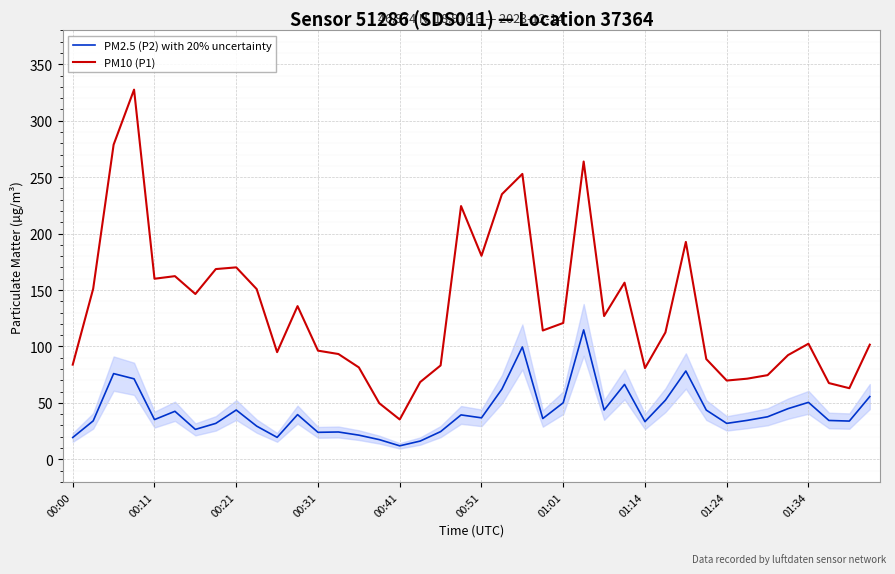

What is the sum of all PM2.5 (P2) with 20% uncertainty values?

1689.5